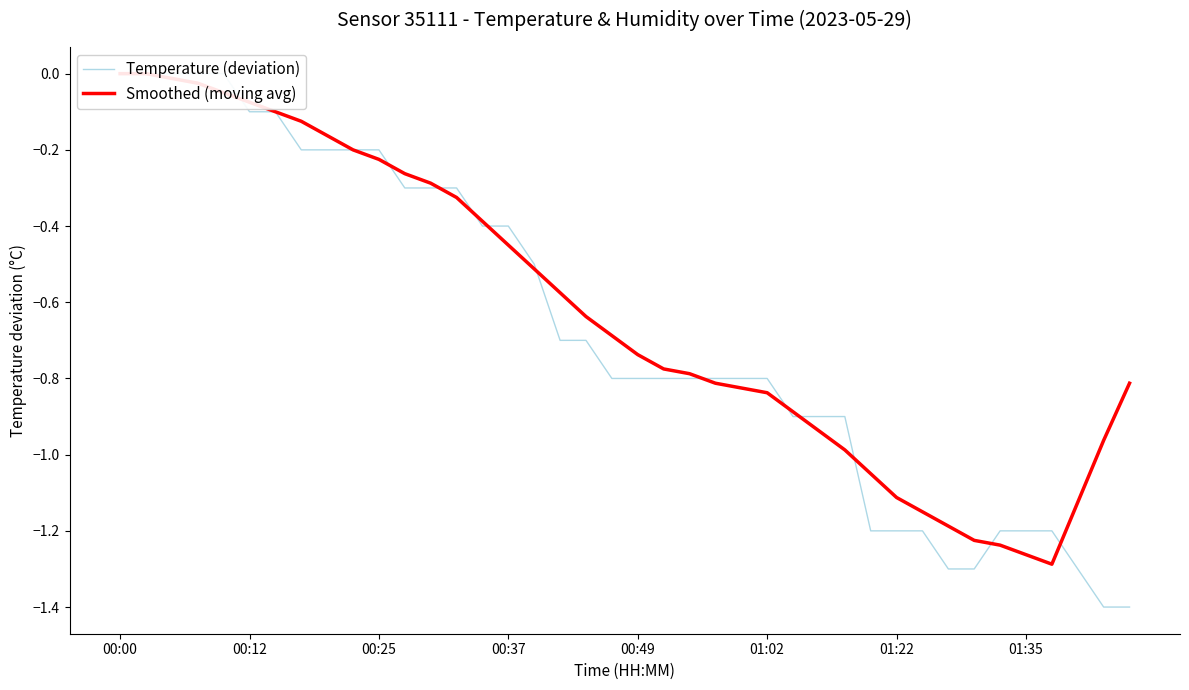

What is the total value across all series at 01:02?

-1.6